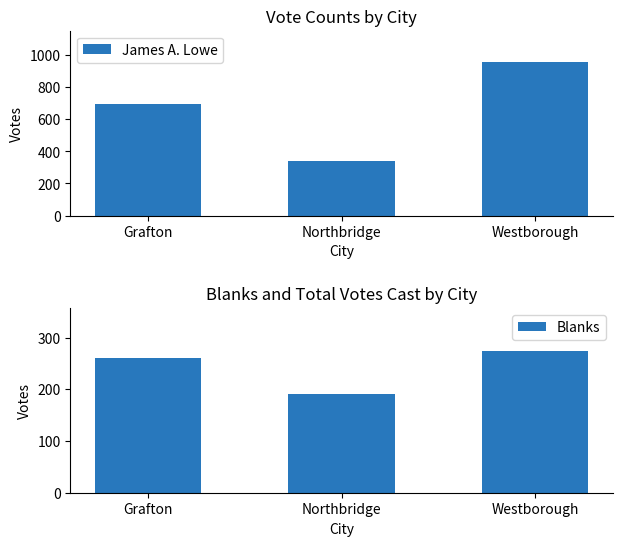

How many distinct data groups are displayed?

2